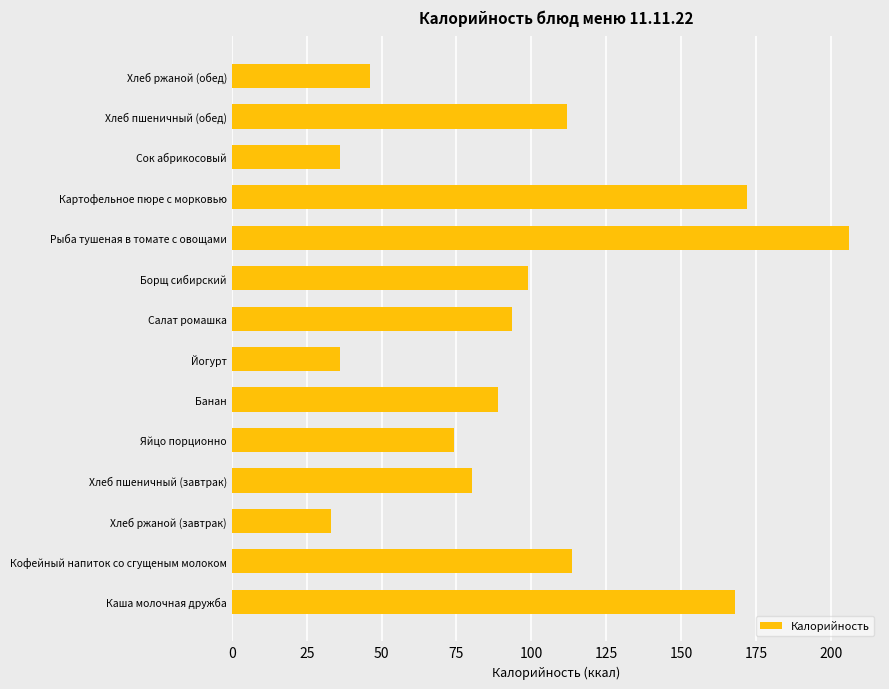

Which category has the highest value across all series?

Рыба тушеная в томате с овощами